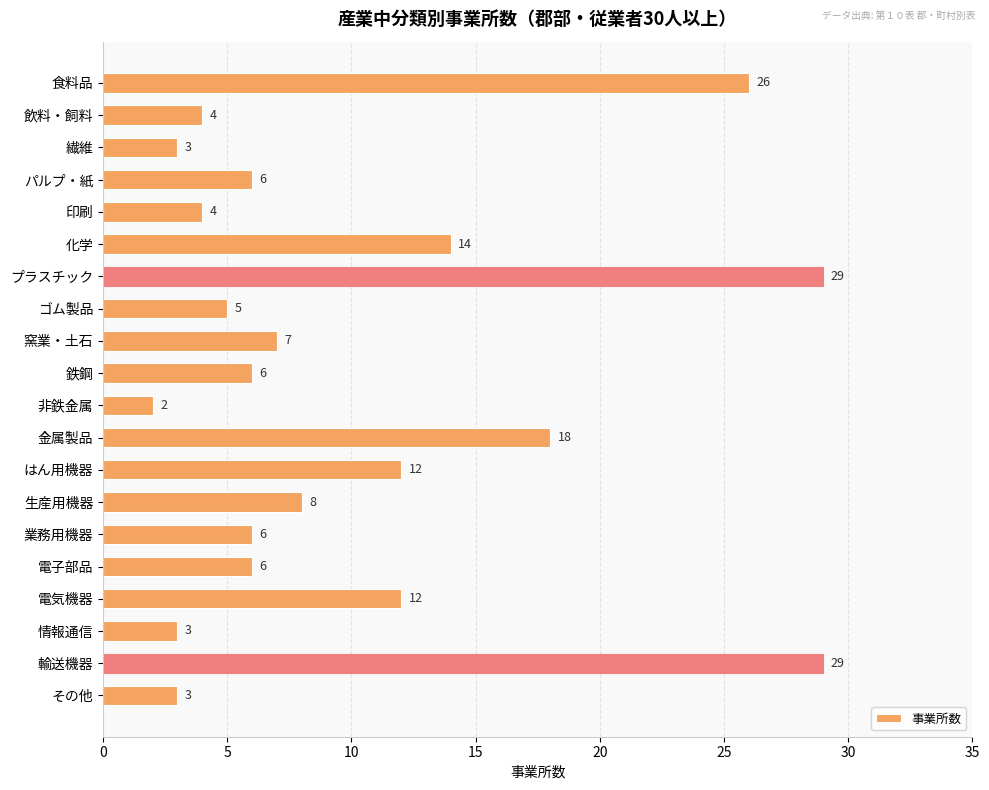

Reading top to bottom, transcribe all the data shown in this chart.

食料品=26	飲料・飼料=4	繊維=3	パルプ・紙=6	印刷=4	化学=14	プラスチック=29	ゴム製品=5	窯業・土石=7	鉄鋼=6	非鉄金属=2	金属製品=18	はん用機器=12	生産用機器=8	業務用機器=6	電子部品=6	電気機器=12	情報通信=3	輸送機器=29	その他=3